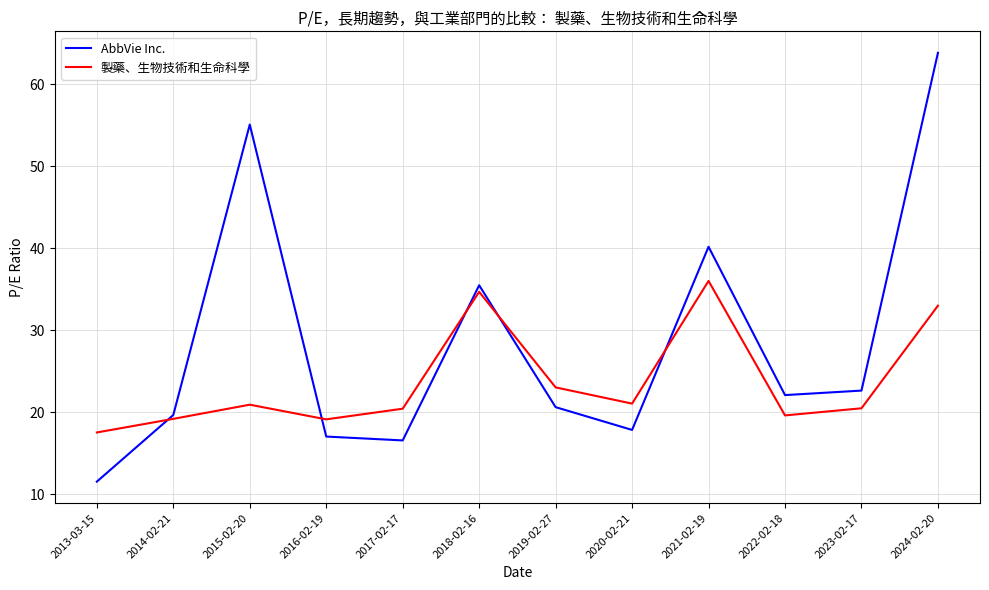

Where does the AbbVie Inc. series first go above 22?

2015-02-20